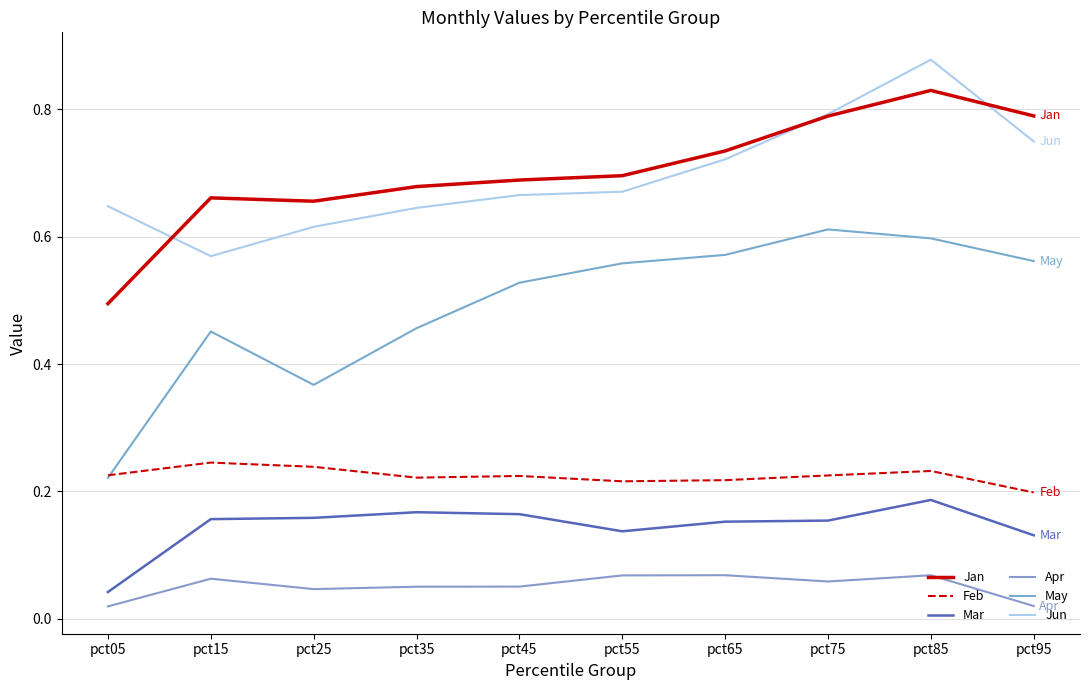

True or false: May has more than 0 points higher than both neighbors.

True